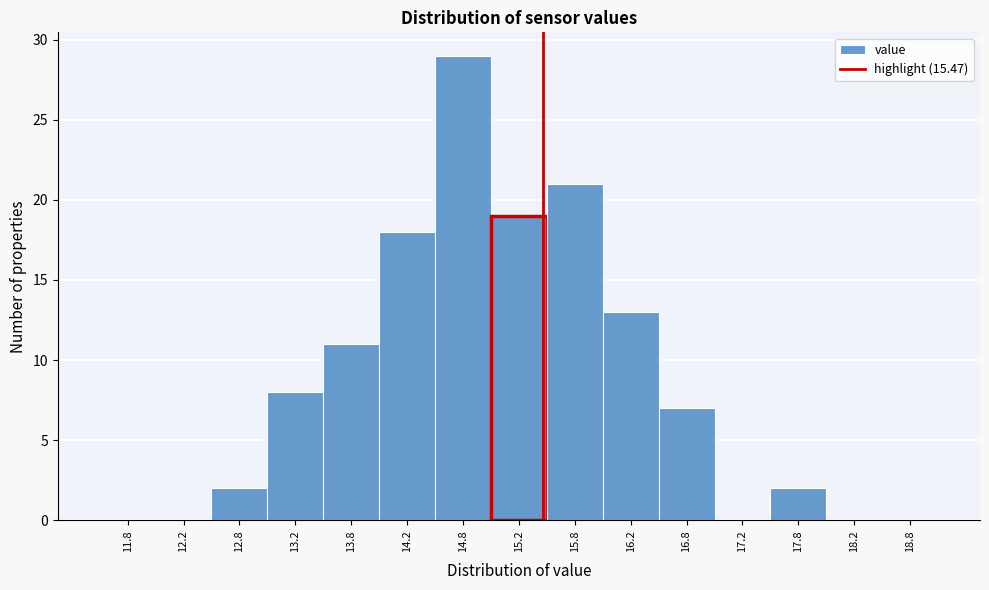

Reading left to right, list every bar in this chart as the range it spans on the x-axis followed by its height. The values are not printed on the chart, so give them approximately, as read against the axis.

11.5 to 12.0: 0
12.0 to 12.5: 0
12.5 to 13.0: 2
13.0 to 13.5: 8
13.5 to 14.0: 11
14.0 to 14.5: 18
14.5 to 15.0: 29
15.0 to 15.5: 19
15.5 to 16.0: 21
16.0 to 16.5: 13
16.5 to 17.0: 7
17.0 to 17.5: 0
17.5 to 18.0: 2
18.0 to 18.5: 0
18.5 to 19.0: 0